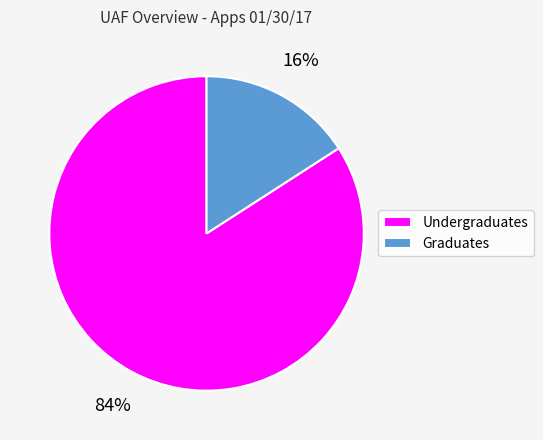

Is it true that Undergraduates is 84% of the pie?

True